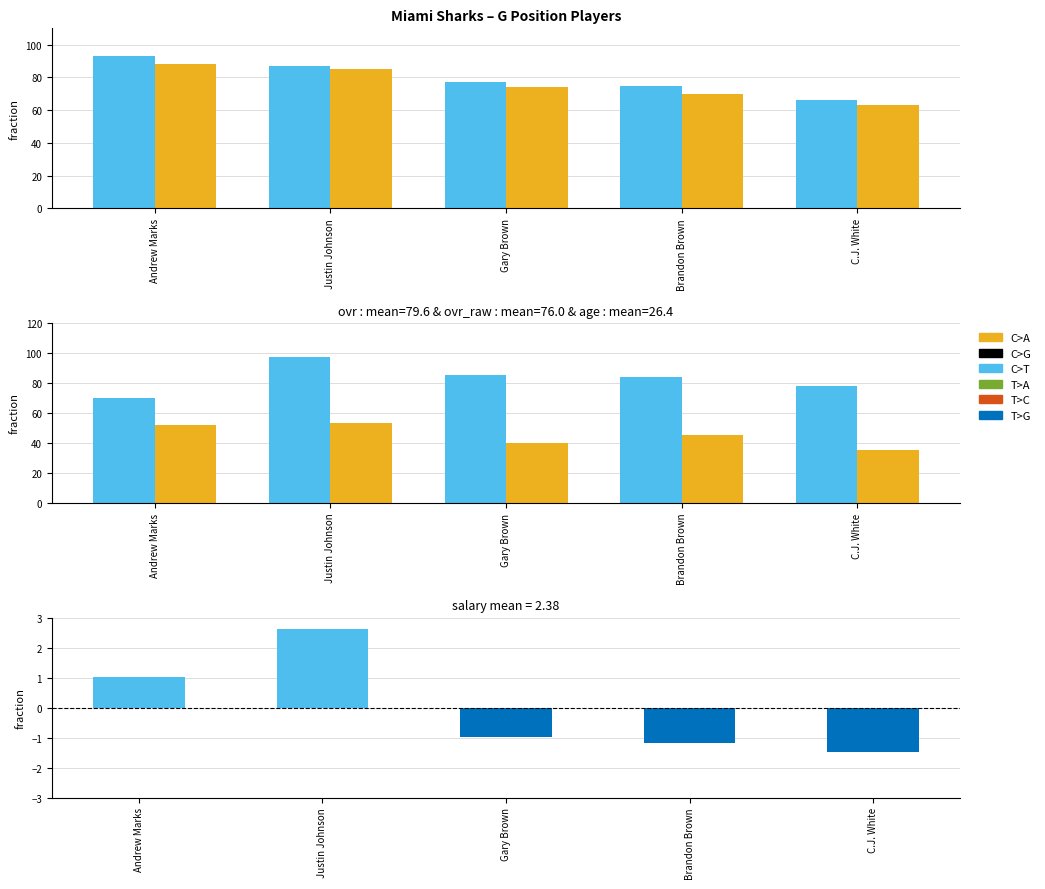

What is the minimum value for ovr_raw?

63.0